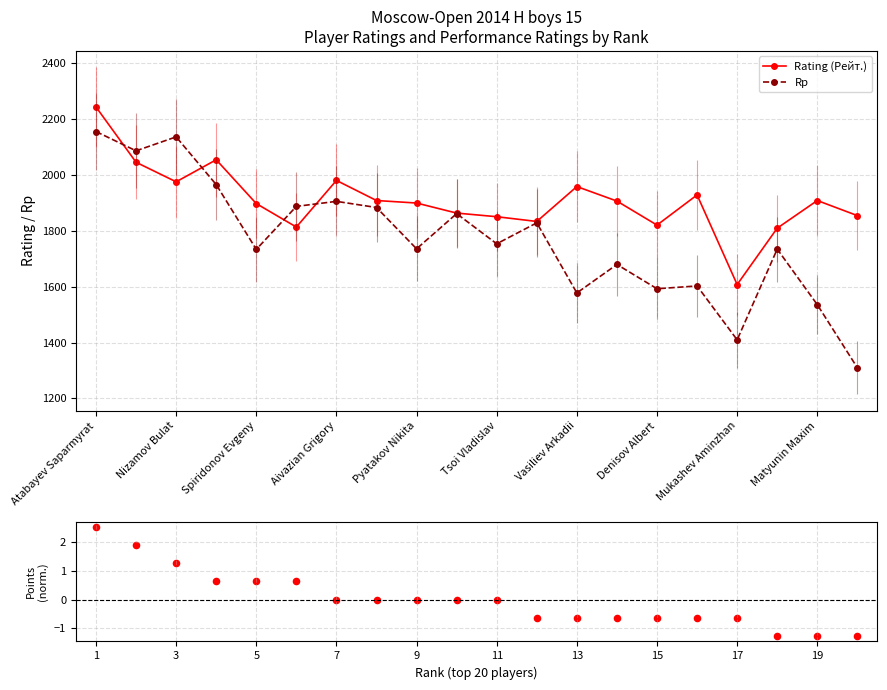

Which series has the largest total across all categories?

Rating (Рейт.)